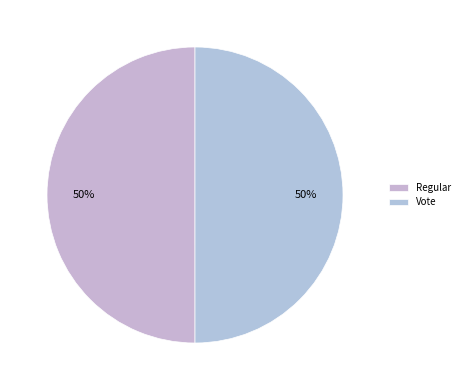

Count the number of slices in the pie.

2